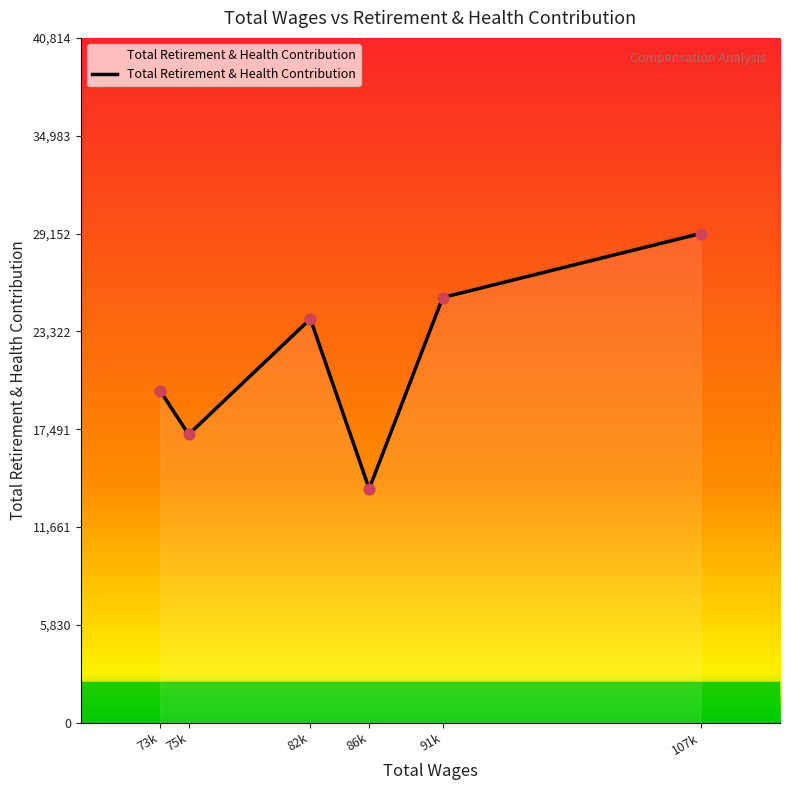

What is the change in value from 75k to 91k?

+8164